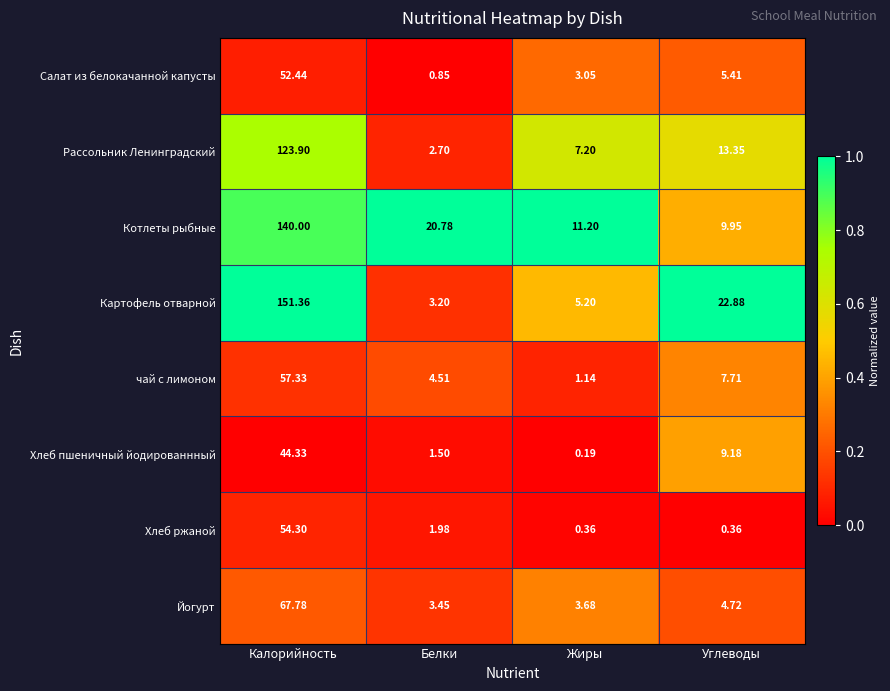

At Калорийность, list the series in order from largest to smallest.

Картофель отварной, Котлеты рыбные, Рассольник Ленинградский, Йогурт, чай с лимоном, Хлеб ржаной, Салат из белокачанной капусты, Хлеб пшеничный йодированнный